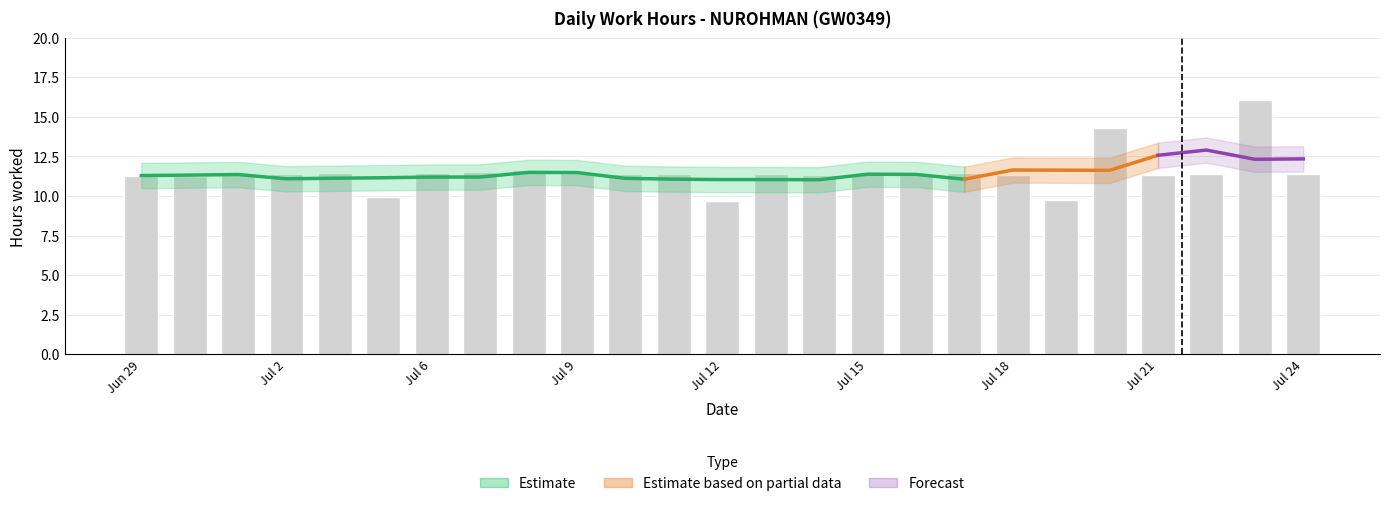

Does the chart contain any negative values?

No